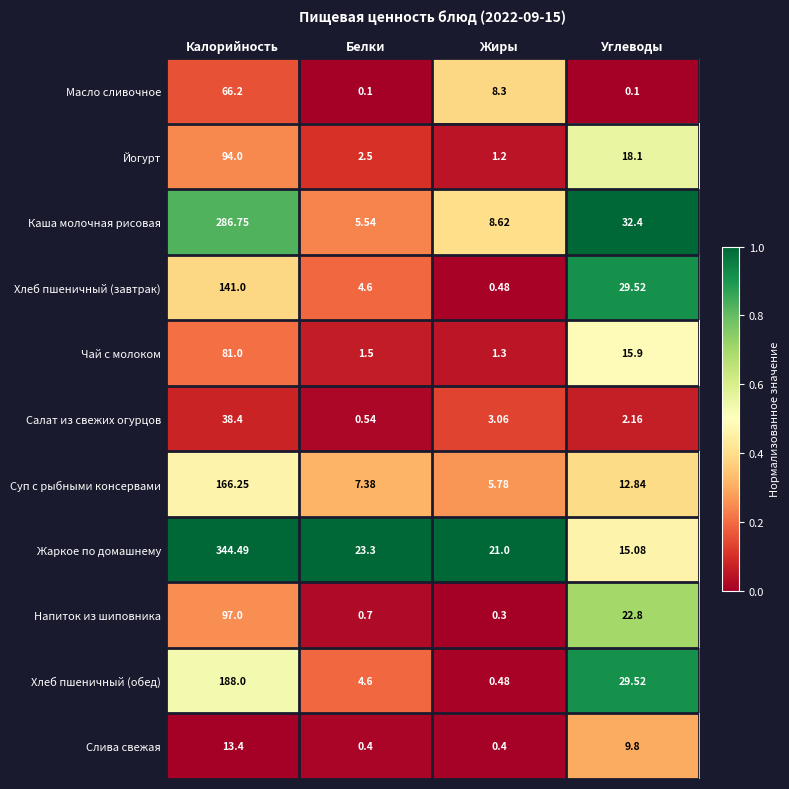

At which label does Напиток из шиповника reach its minimum?

Жиры